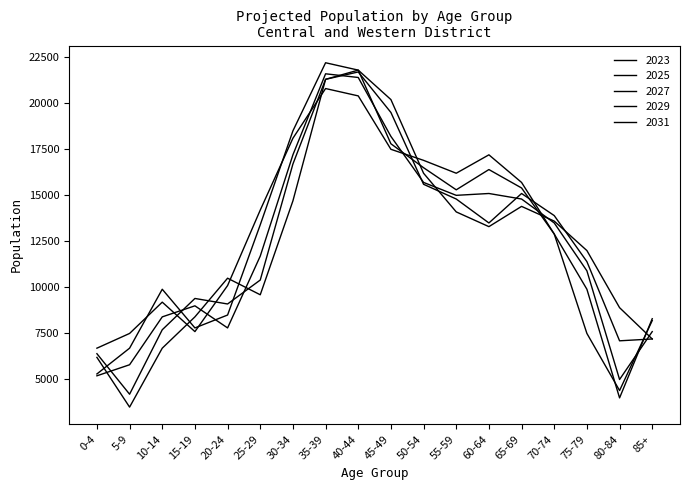

What is the label of the 16th point from the left?

75-79